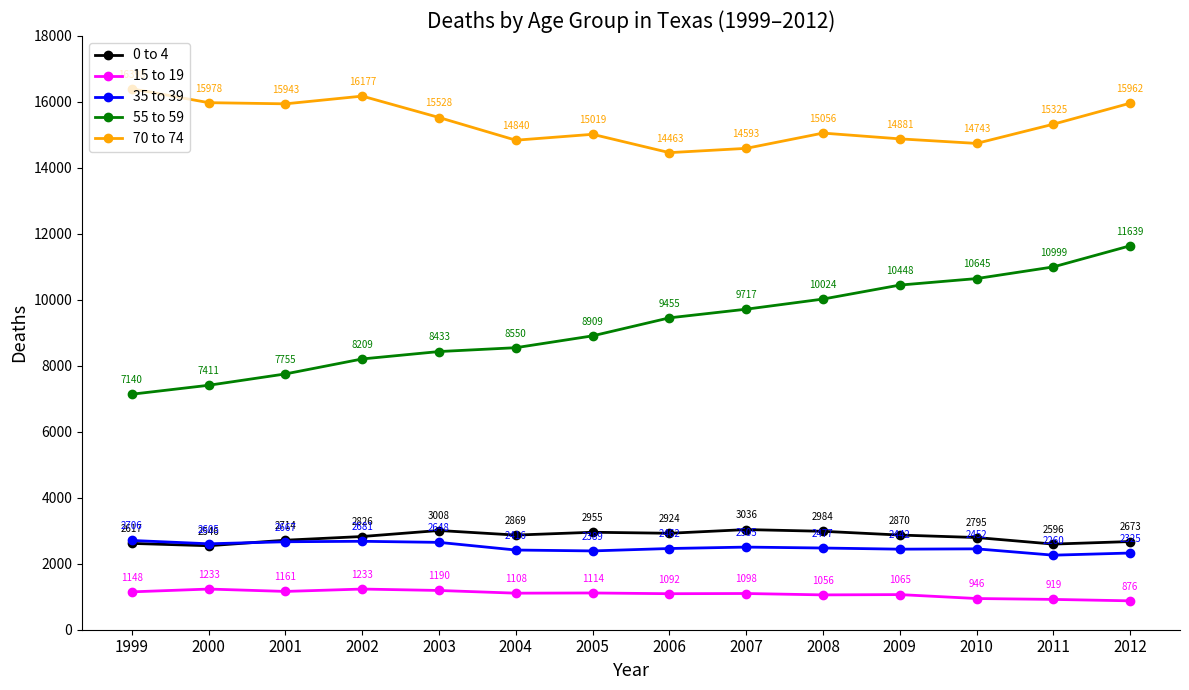

What is the difference between the second highest and minimum values in the 55 to 59 series?

3859